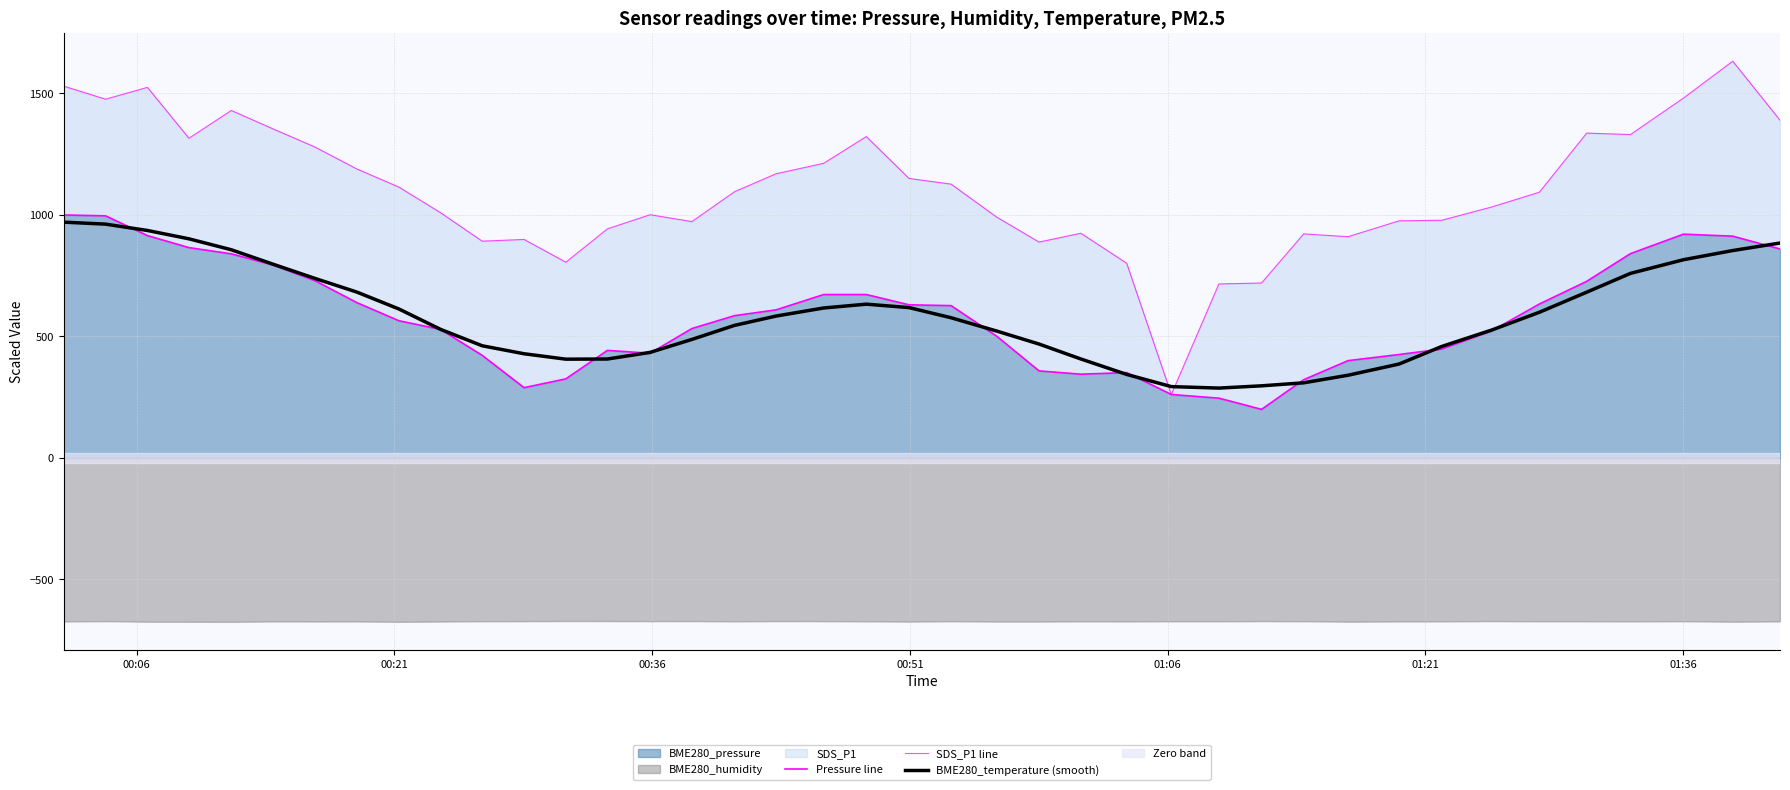

At which category is the sum across all series the highest?

00:06